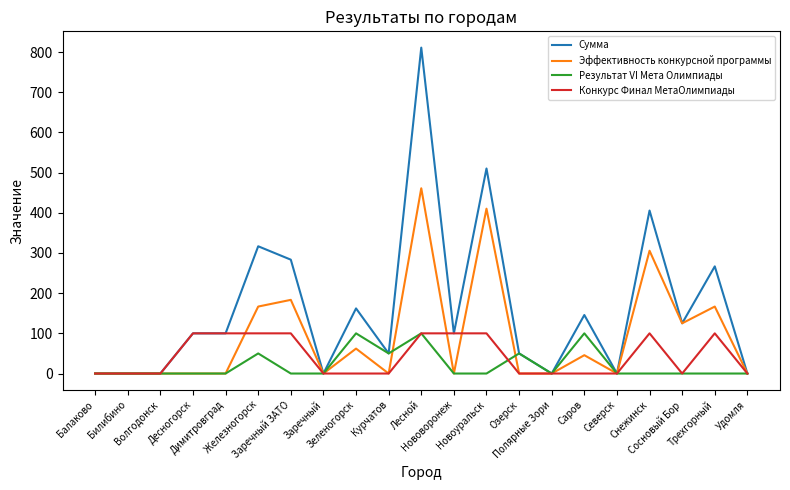

Which series has the largest total across all categories?

Сумма